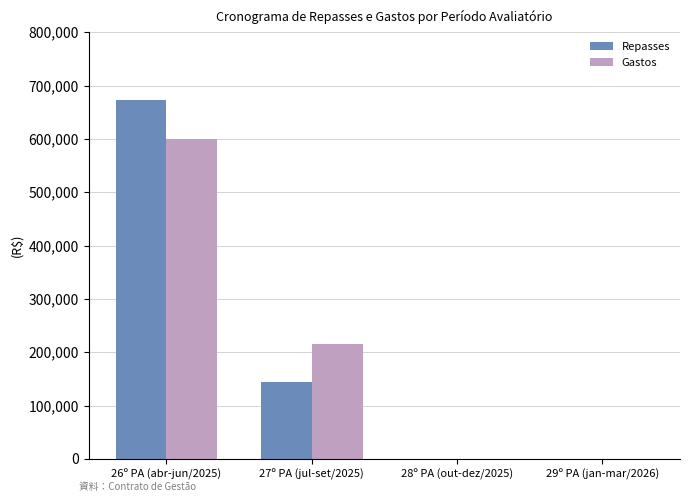

What is the sum of all Repasses values?

816322.5